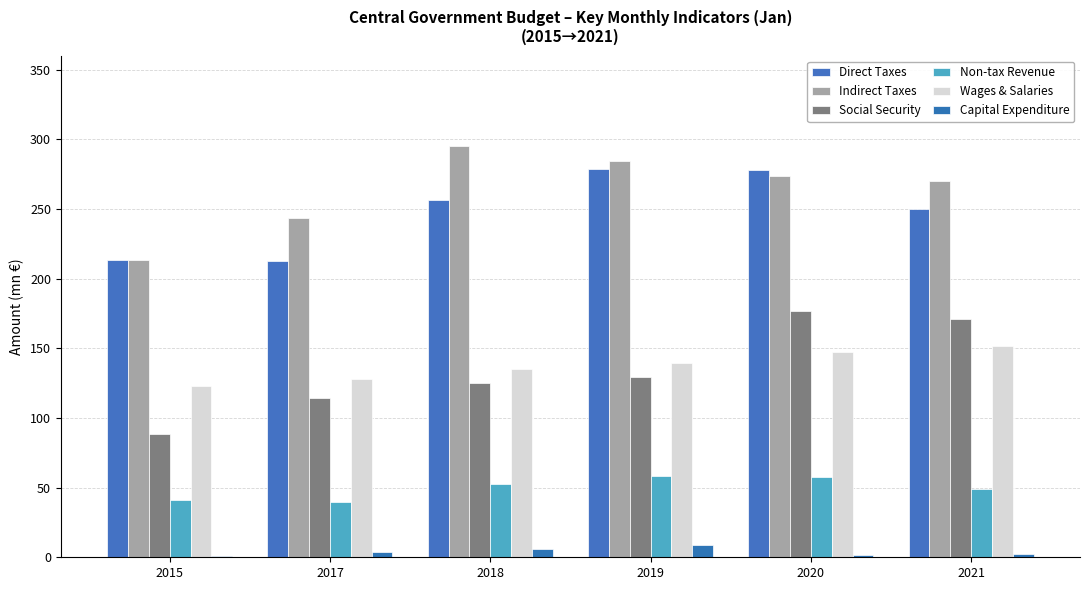

What is the difference between the maximum and second lowest values in the Indirect Taxes series?

51.9